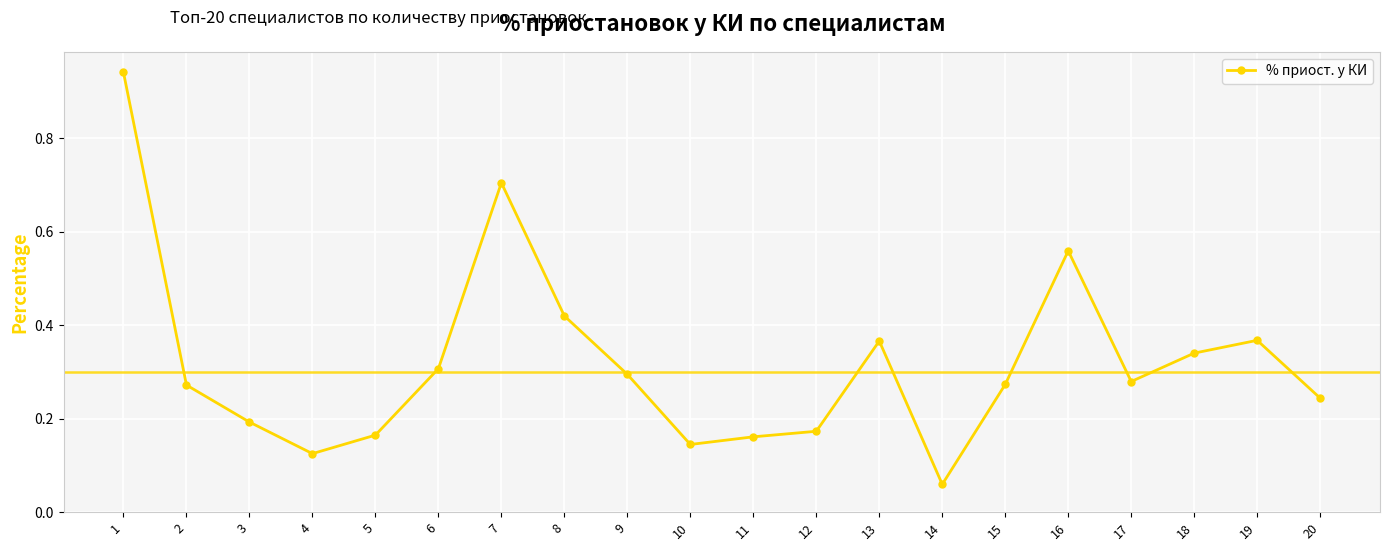

At which label is the value closest to 0?

14